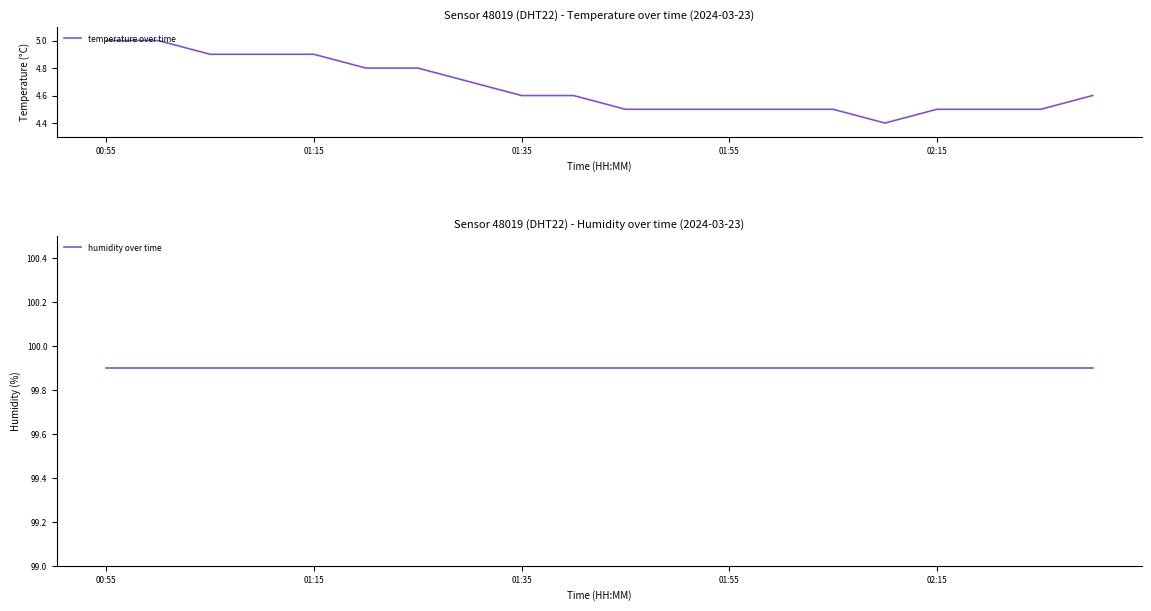

Rank the series by their average value, from lowest to highest.

temperature over time, humidity over time